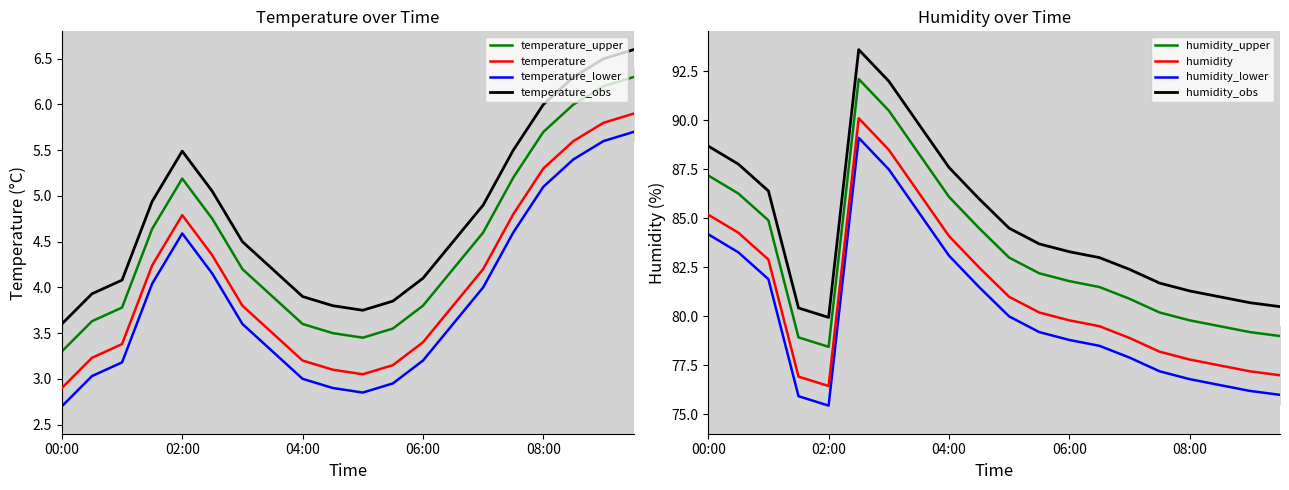

The value of humidity at 02:30 is 92.1. True or false?

True